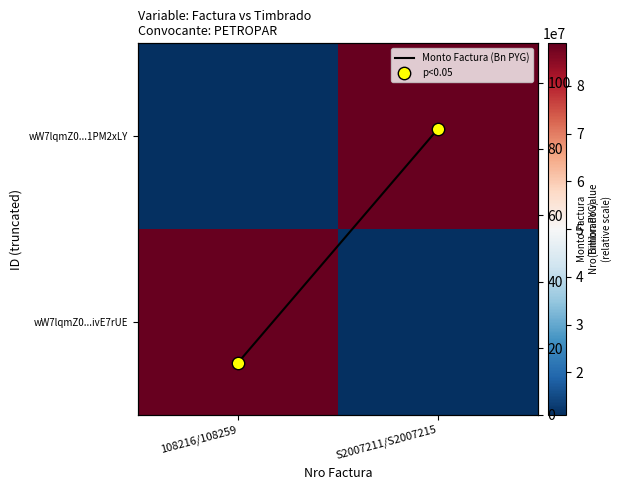

Which has a higher value, S2007211/S2007215 or 108216/108259?

S2007211/S2007215